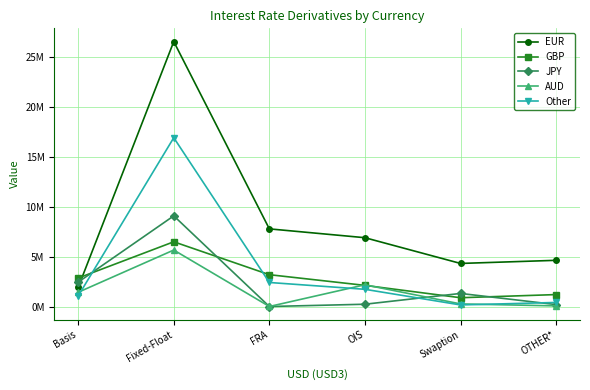

Reading left to right, transcribe all the data shown in this chart.

EUR: 1921878	26571455	7789082	6902822	4322478	4635783
GBP: 2854464	6493895	3193751	2121991	884027	1199481
JPY: 2444792	9094699	2362	231643	1313395	196709
AUD: 1429383	5665940	5123	2181691	263671	65121
Other: 1063337	16930372	2412659	1728280	161763	409222